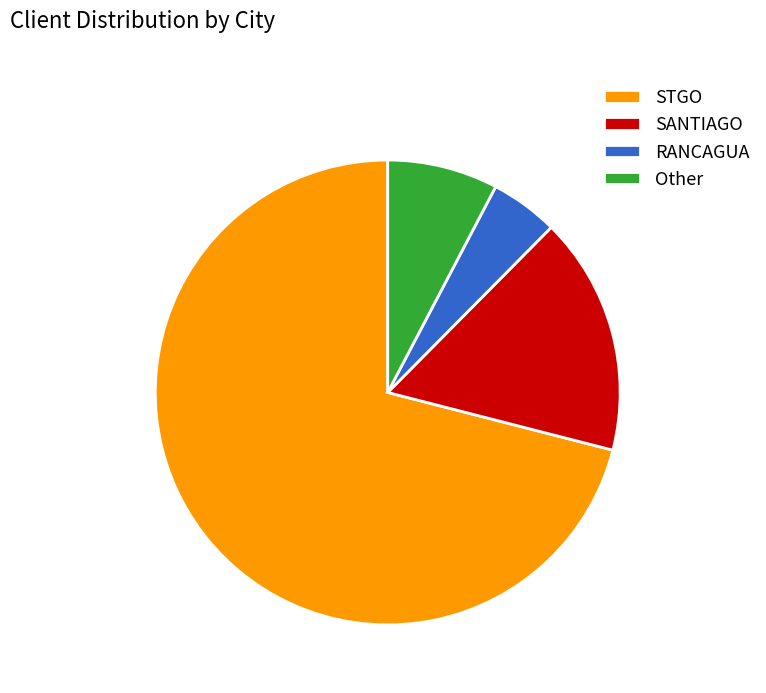

Does any single category account for the majority?

Yes